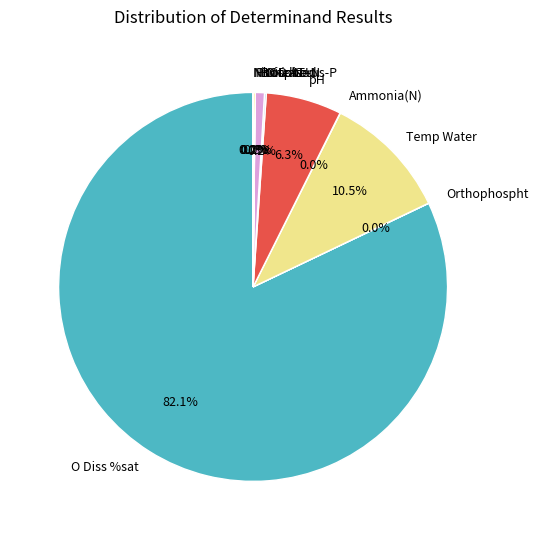

To the nearest percent, what percentage of the pie is pH?

6%